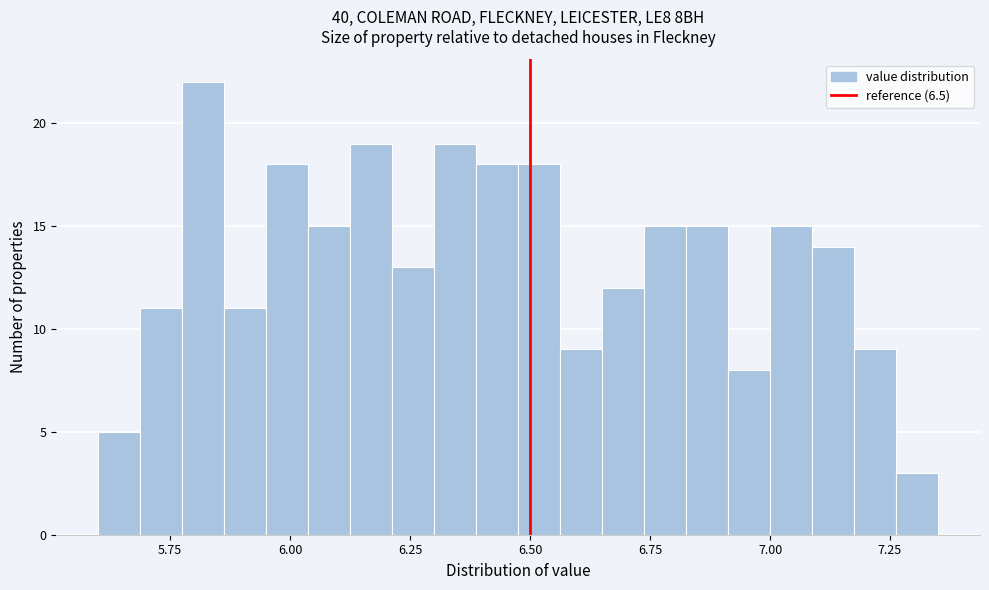

Read against the x-axis, roughly where is the centre of the tallest bar?

5.80